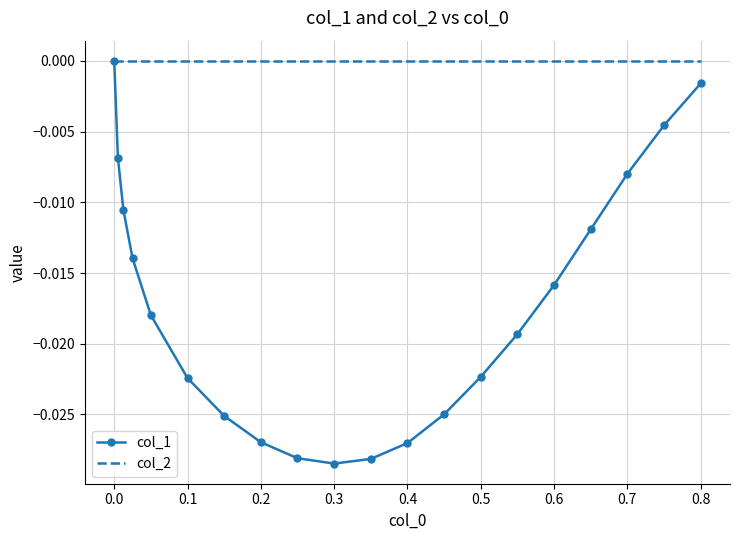

Rank the series by their average value, from highest to lowest.

col_2, col_1